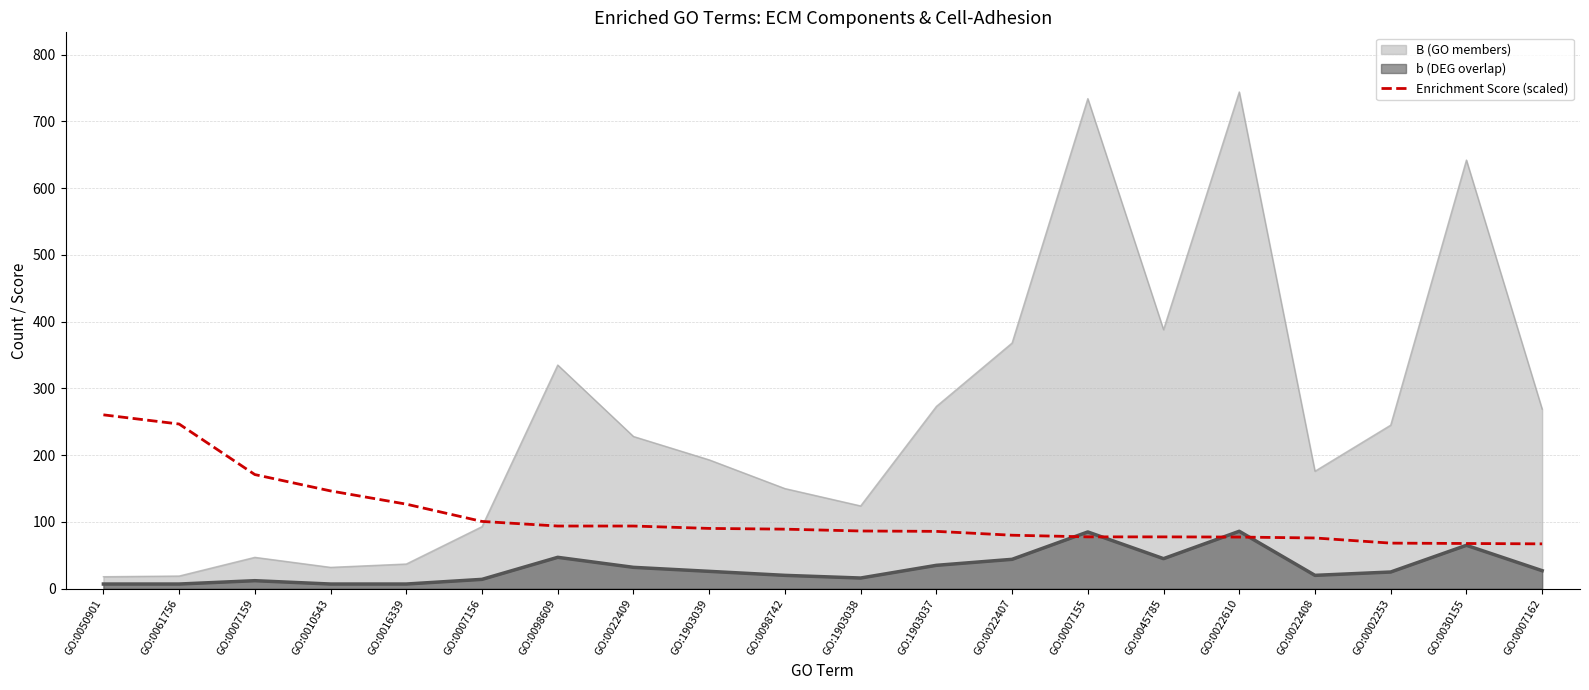

Count the number of categories in the chart.

20